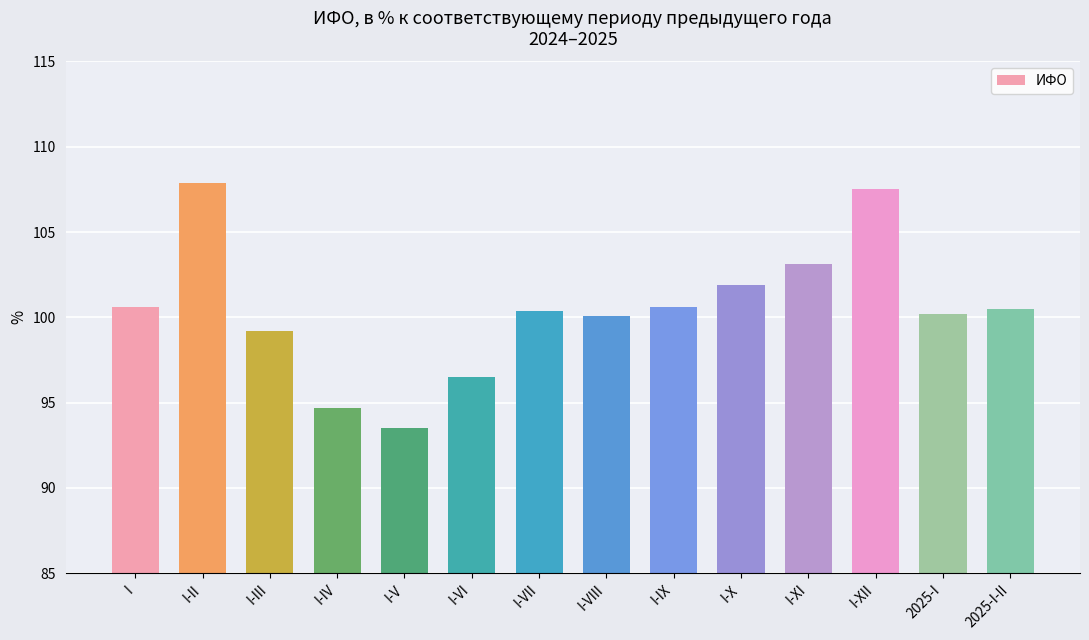

What is the sum of the values at I-XII and I-IX?

208.1